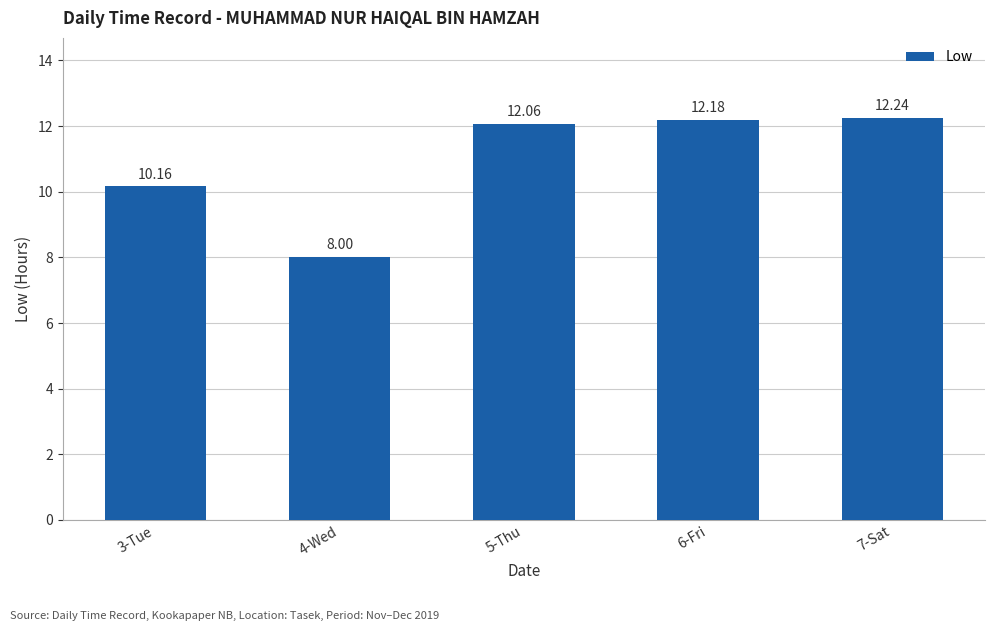

Does the chart contain stacked bars?

No